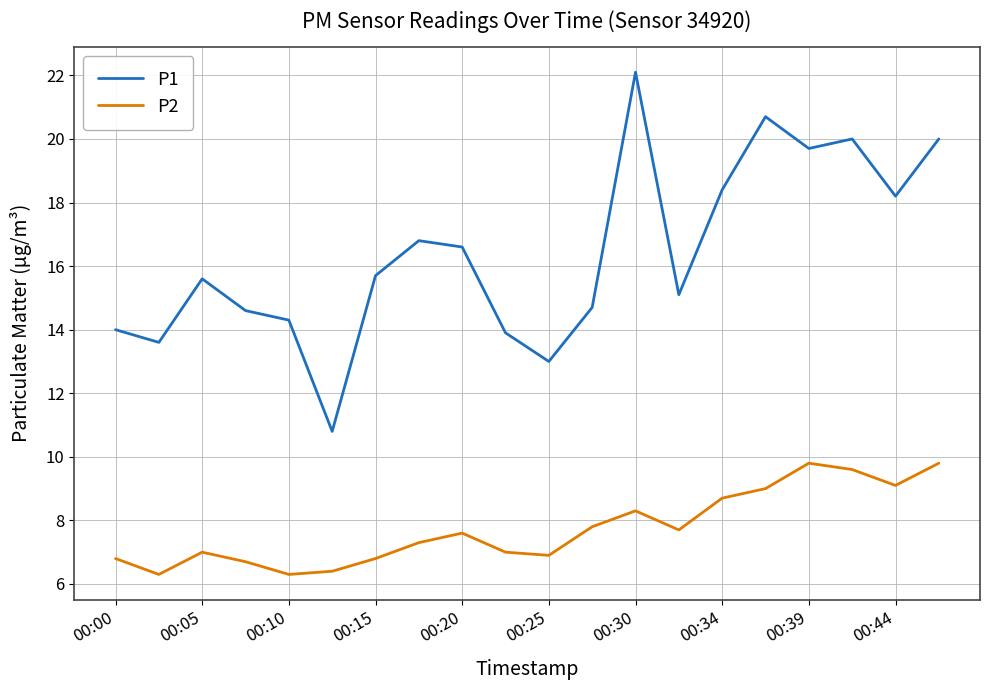

True or false: P1 and P2 intersect in this chart.

False